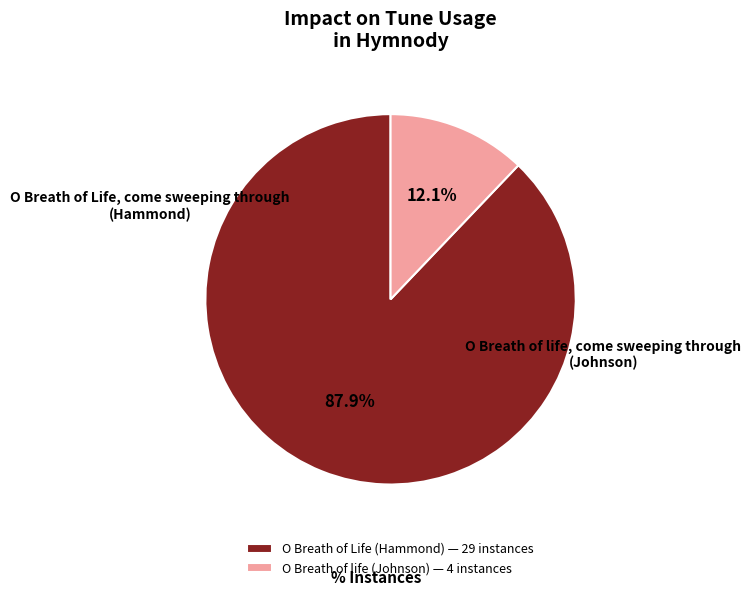

What is the largest slice in the pie chart?

O Breath of Life (Hammond) — 29 instances